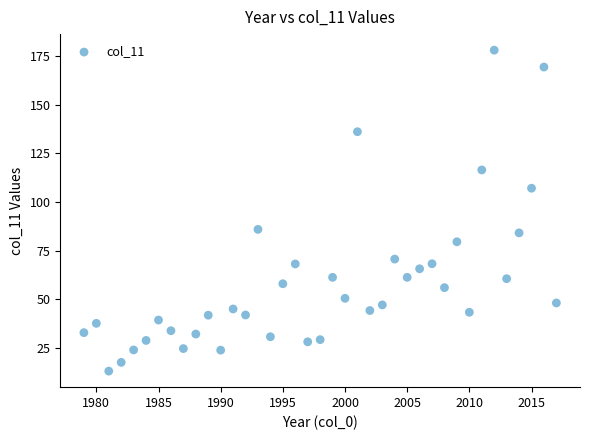

What is the range of Y values (max minus min)?

165.3